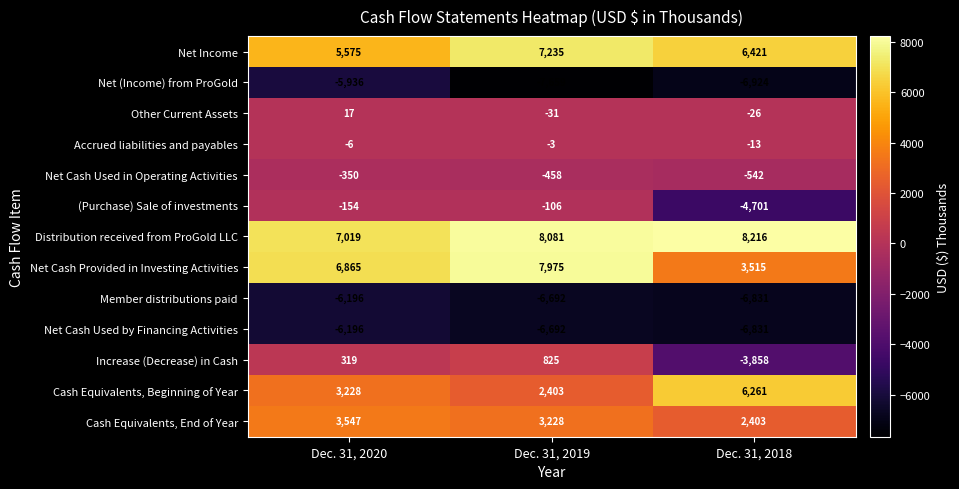

True or false: Distribution received from ProGold LLC has a value of 8216 at Dec. 31, 2018.

True